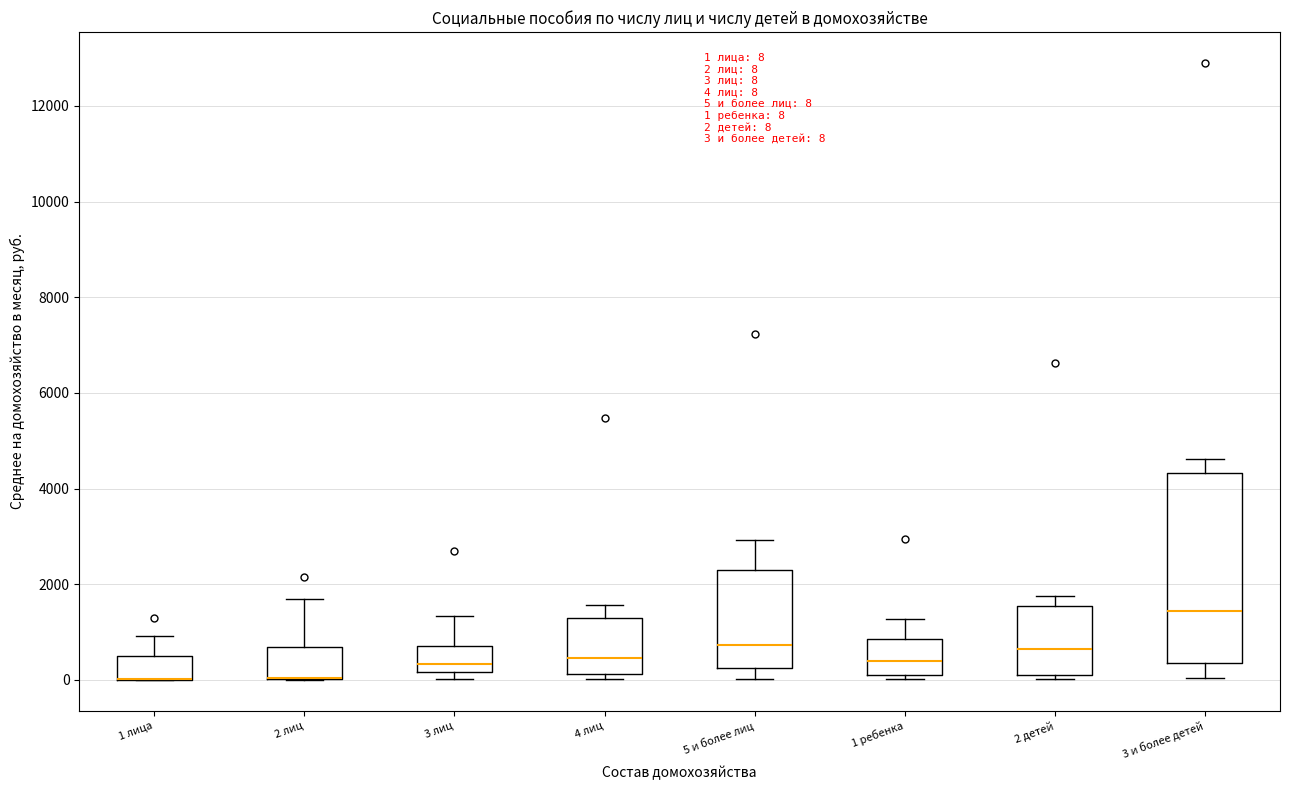

Which box is the tallest, from its lower edge to its upper edge?

3 и более детей